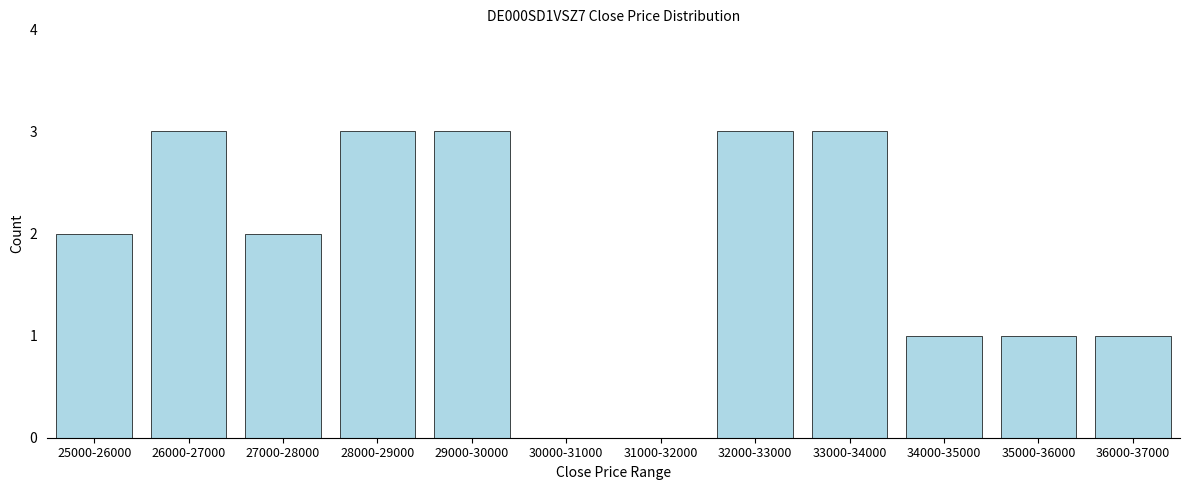

Reading left to right, transcribe all the data shown in this chart.

25000-26000=2	26000-27000=3	27000-28000=2	28000-29000=3	29000-30000=3	30000-31000=0	31000-32000=0	32000-33000=3	33000-34000=3	34000-35000=1	35000-36000=1	36000-37000=1